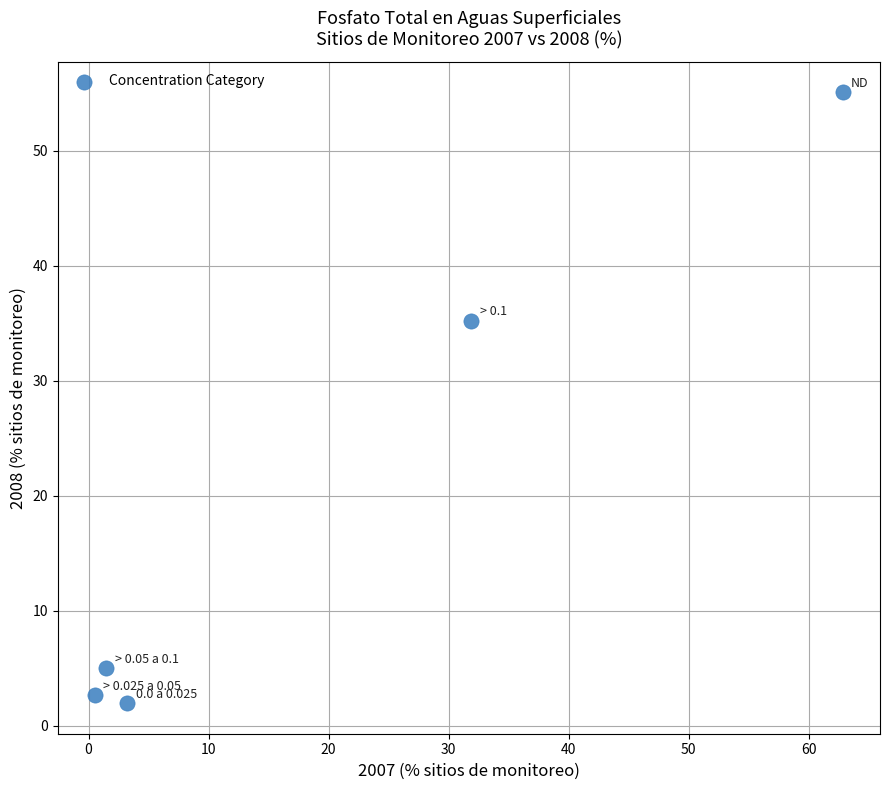

What Y value in the scatter plot is closest to 28?

35.2